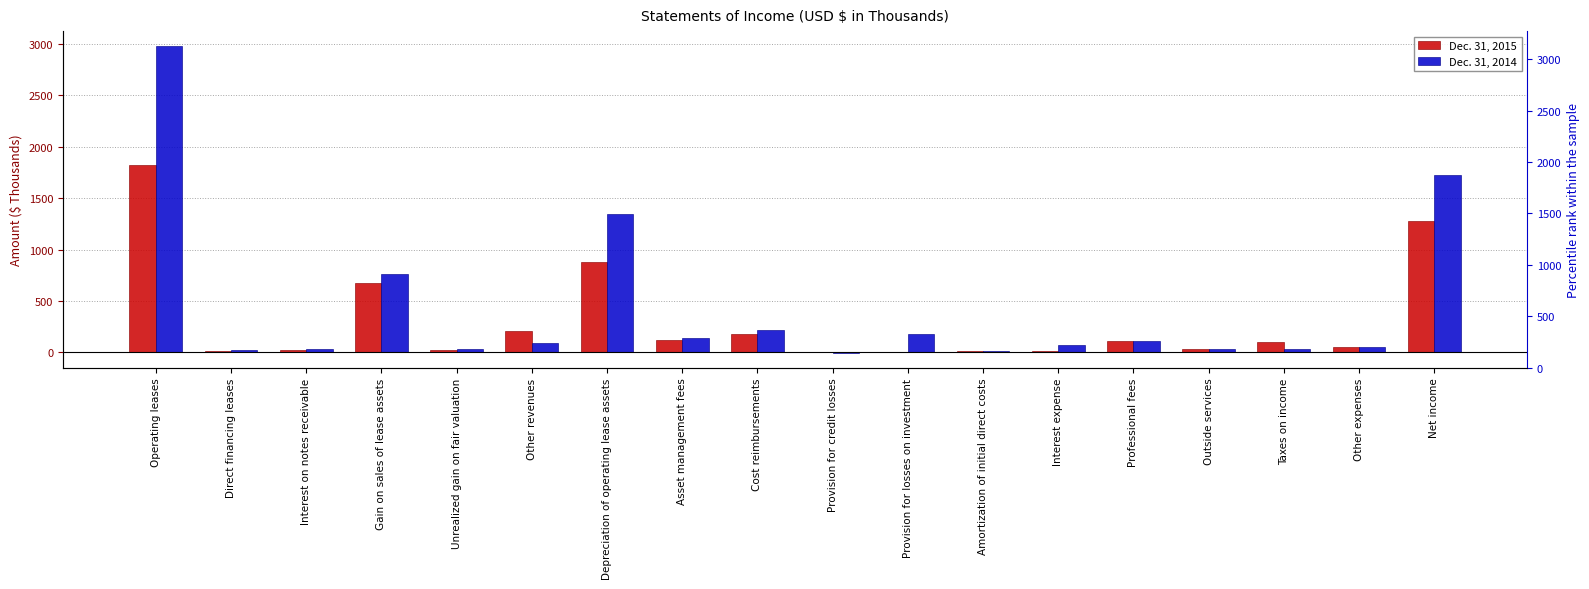

What position from the right is Other expenses?

2